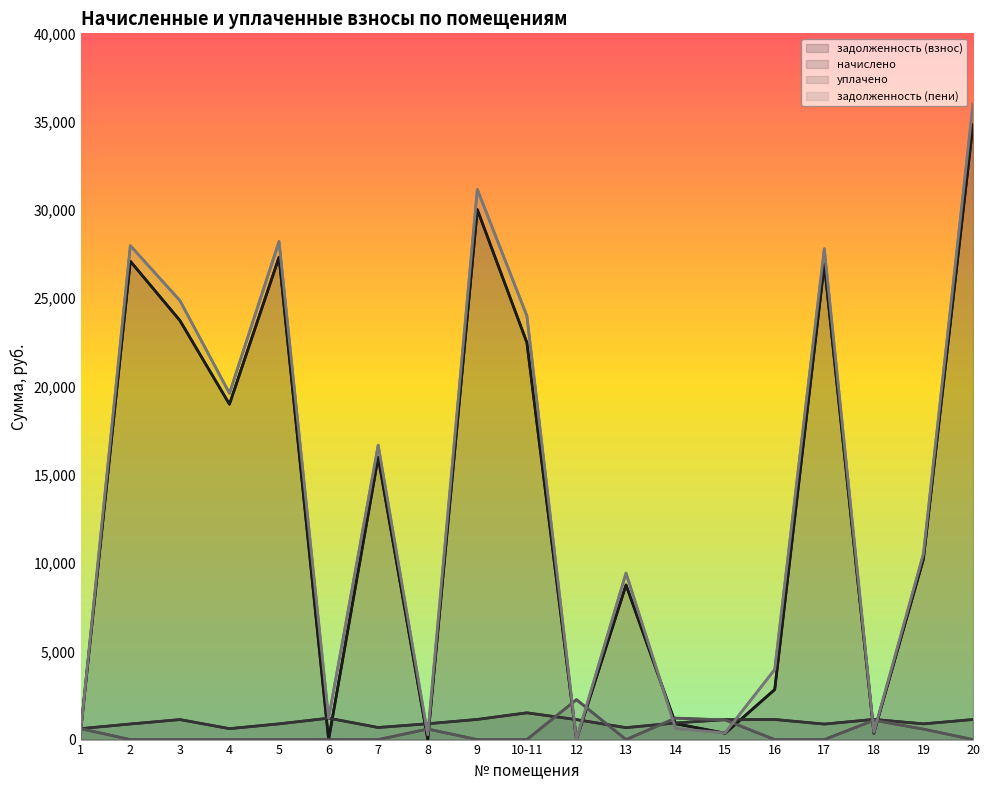

The value of начислено at 12 is 287.8. True or false?

False